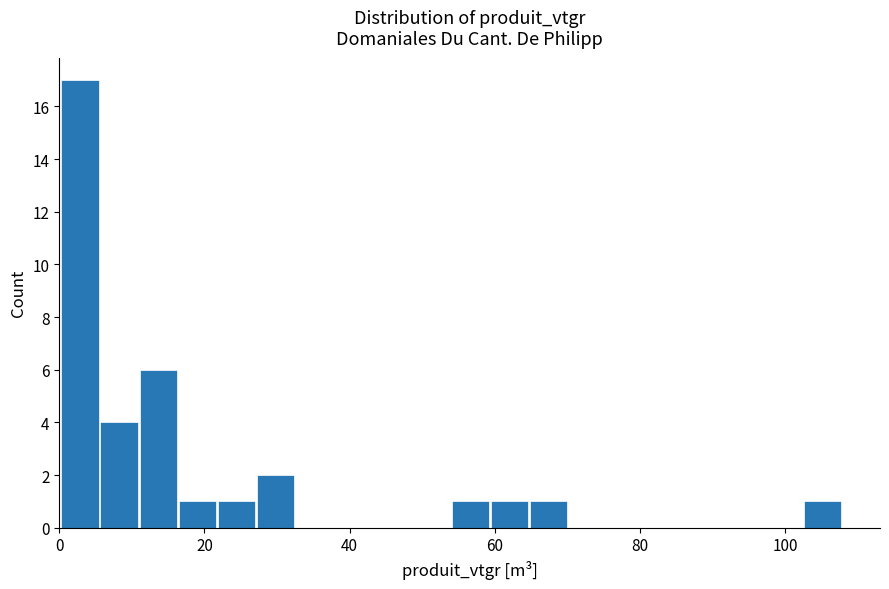

Read against the x-axis, roughly where is the centre of the tallest bar?

2